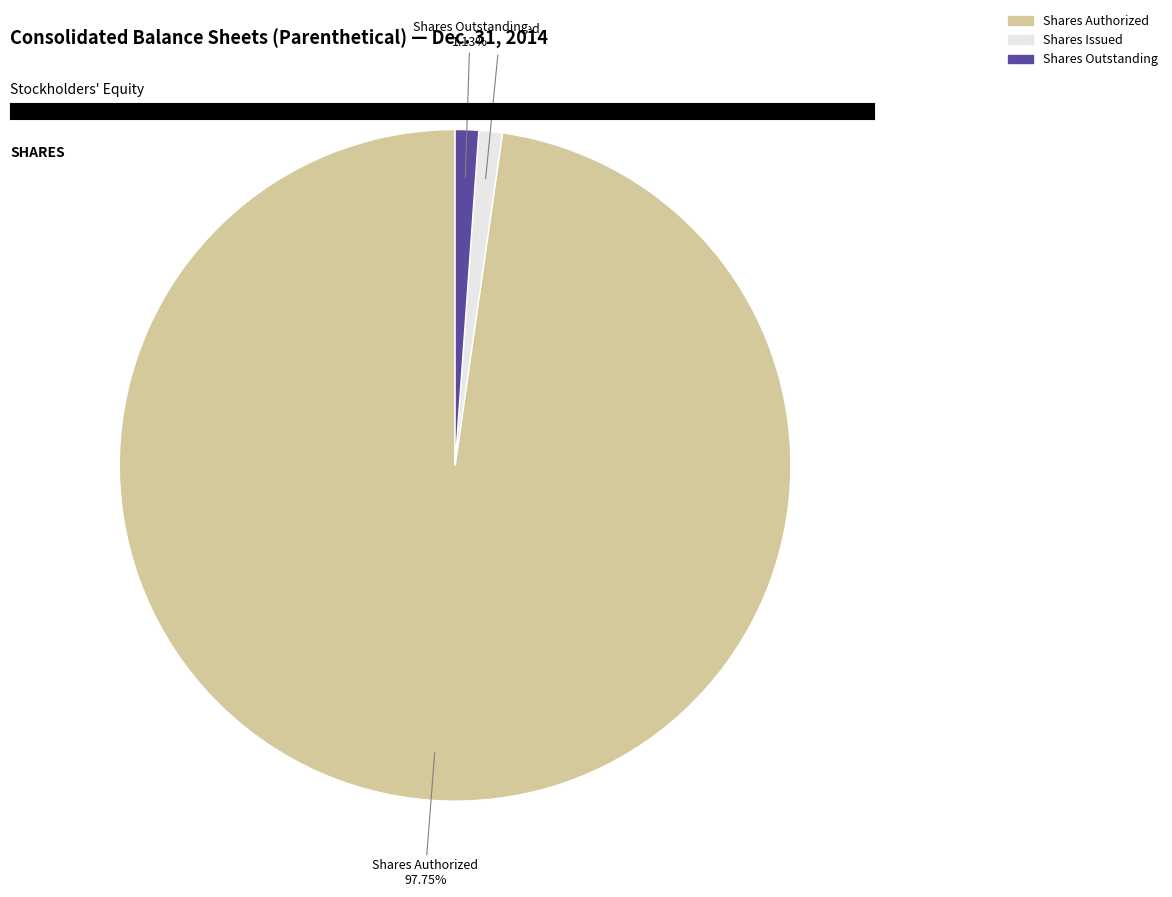

Which category accounts for the majority?

Shares Authorized